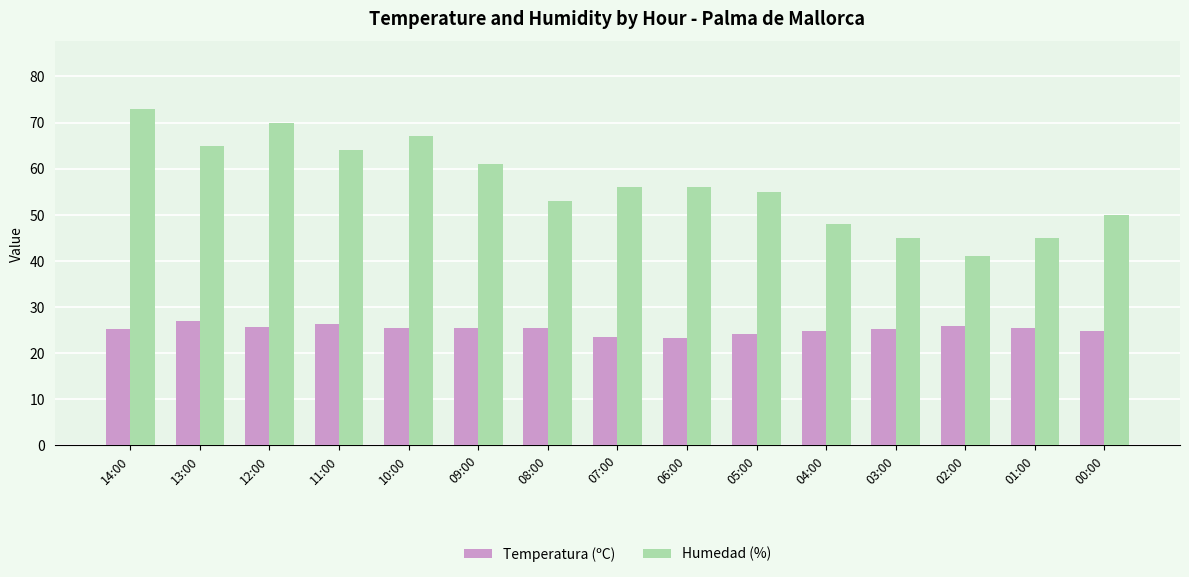

What is the difference between the highest and lowest values at 05:00?

30.9